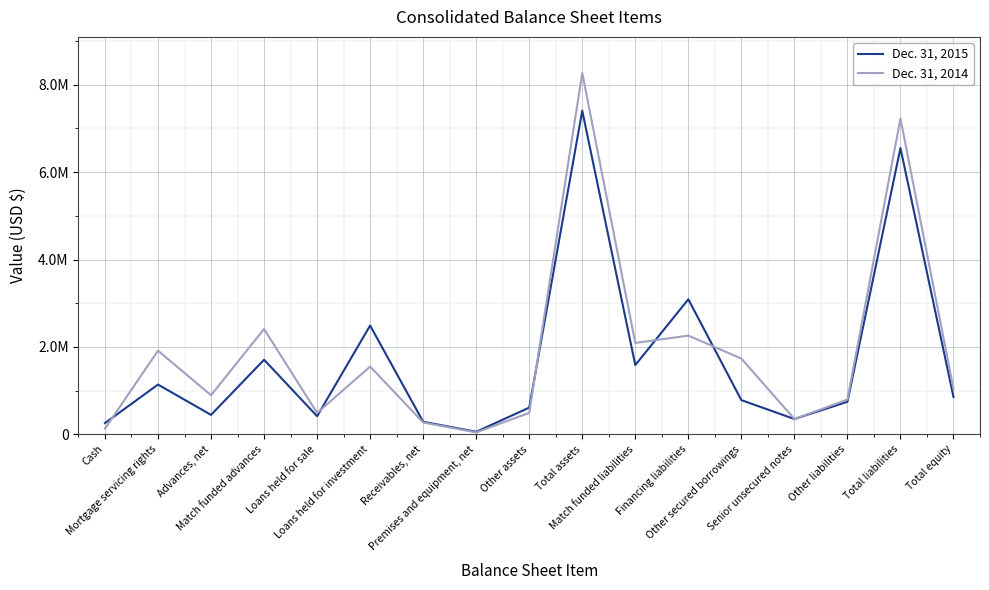

What is the sum of all Dec. 31, 2015 values?

28764598